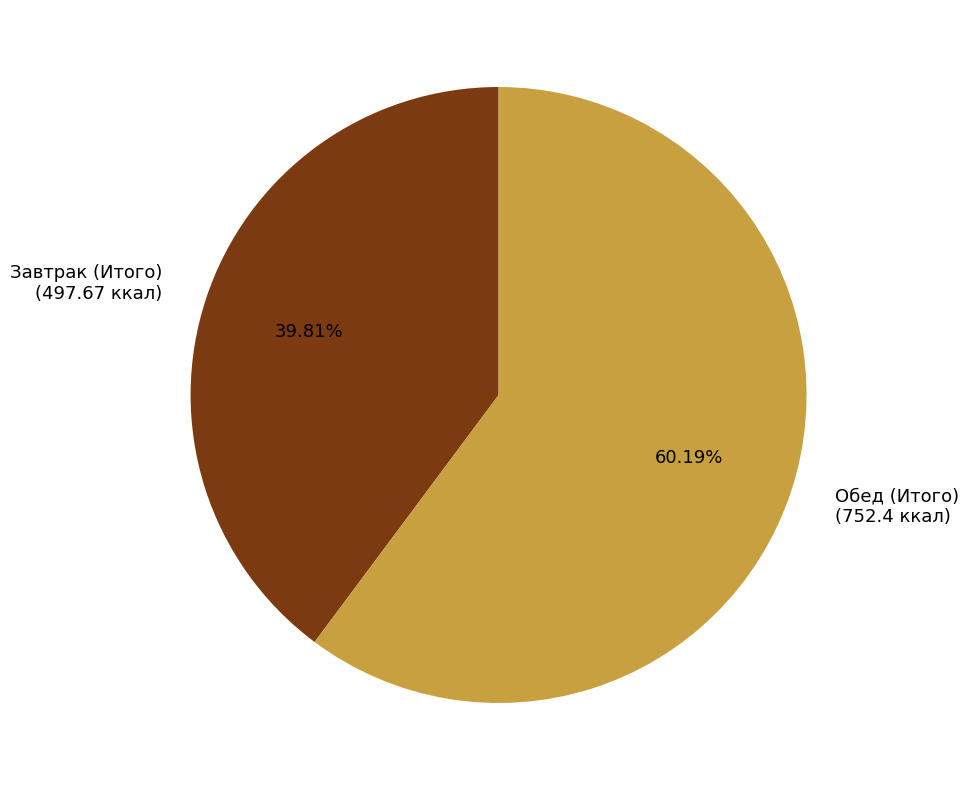

True or false: Завтрак (Итого) accounts for 29% of the total.

False